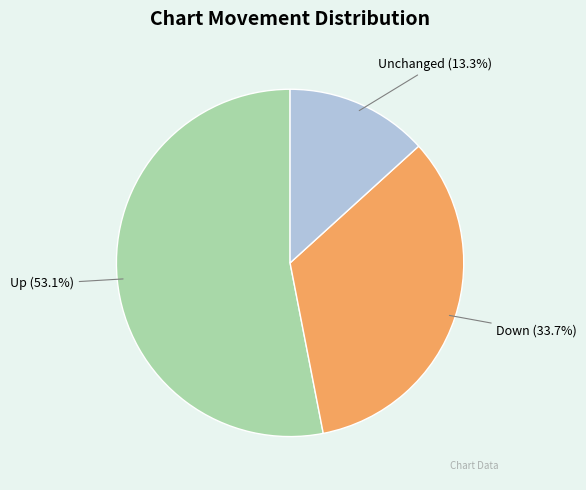

What is the majority slice?

Up